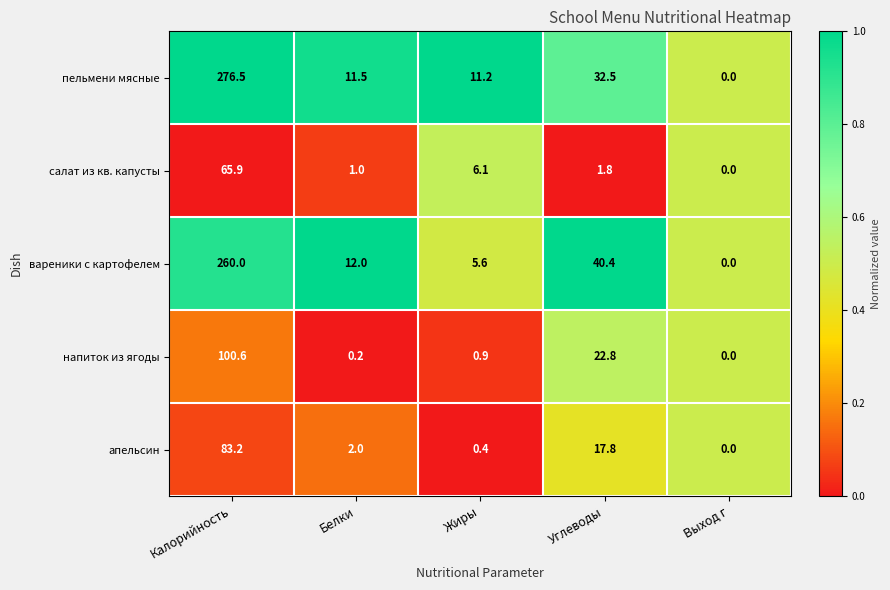

The value of вареники с картофелем at Выход г is 0.0. True or false?

True